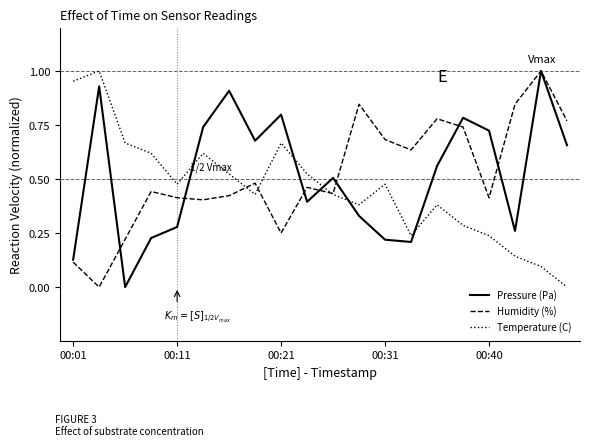

True or false: Pressure (Pa) and Temperature (C) intersect in this chart.

True